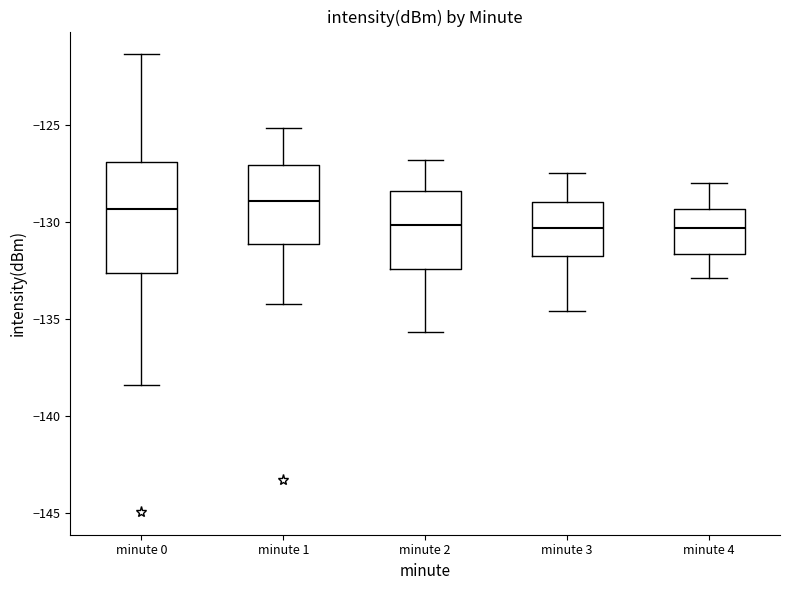

Reading left to right, read every box against the y-axis: the position of its median line, the range the box covers, and the ends of its whiskers. The values are not printed on the chart, so give them approximately, as read against the axis.

minute 0: median -129.5, box -132.5 to -127.0, whiskers -138.5 to -121.5
minute 1: median -129.0, box -131.0 to -127.0, whiskers -134.5 to -125.0
minute 2: median -130.0, box -132.5 to -128.5, whiskers -135.5 to -127.0
minute 3: median -130.5, box -132.0 to -129.0, whiskers -134.5 to -127.5
minute 4: median -130.5, box -131.5 to -129.5, whiskers -133.0 to -128.0